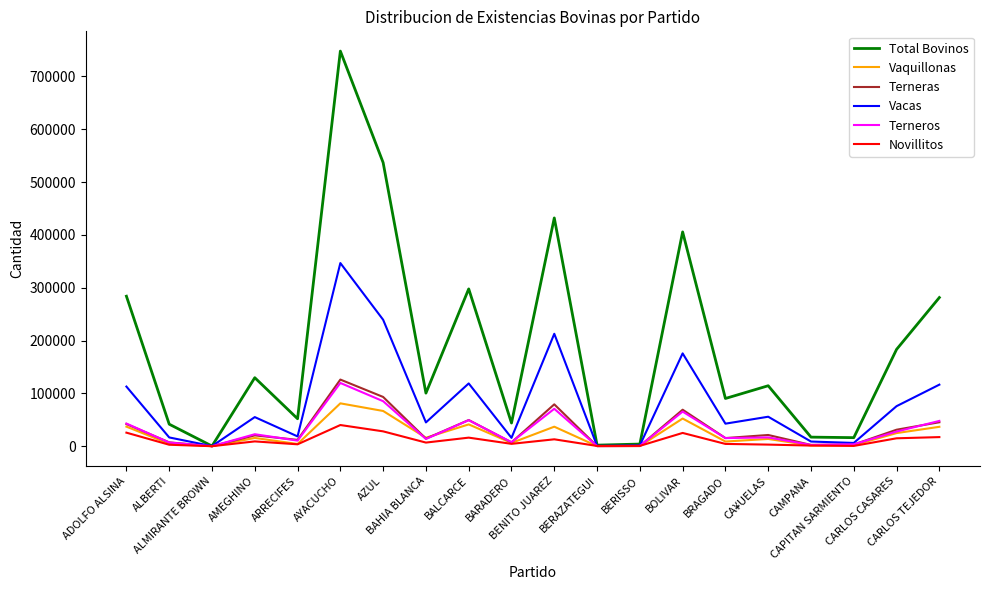

What is the highest value of the Vaquillonas series?

81145